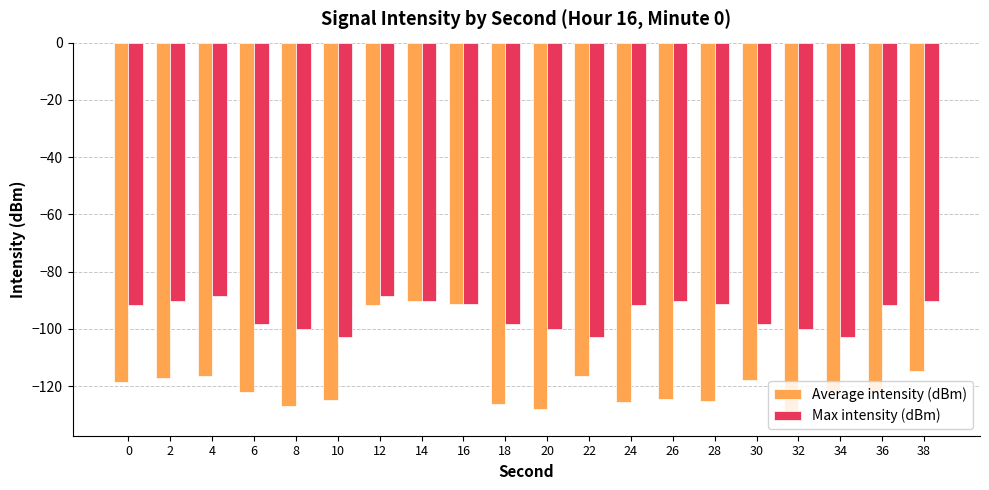

How many categories are shown in the chart?

20